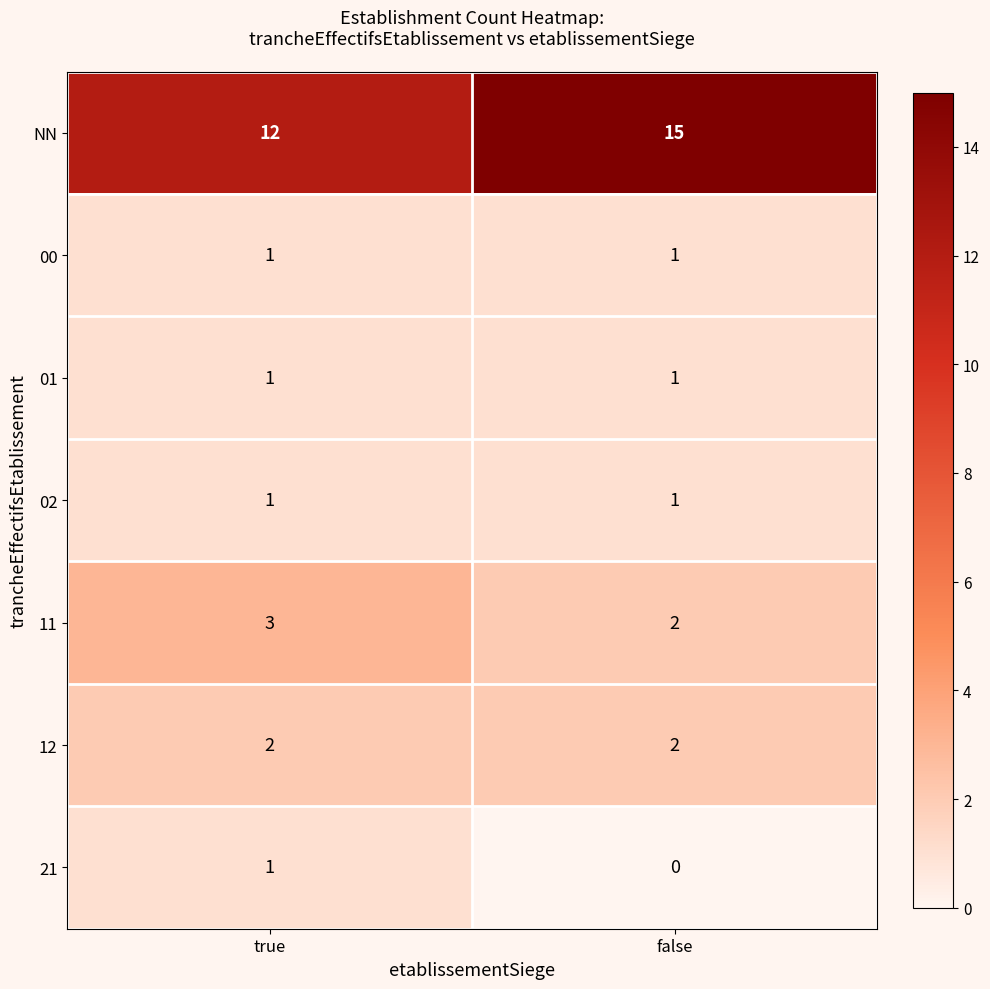

The 02 series shows 1 at true. True or false?

True